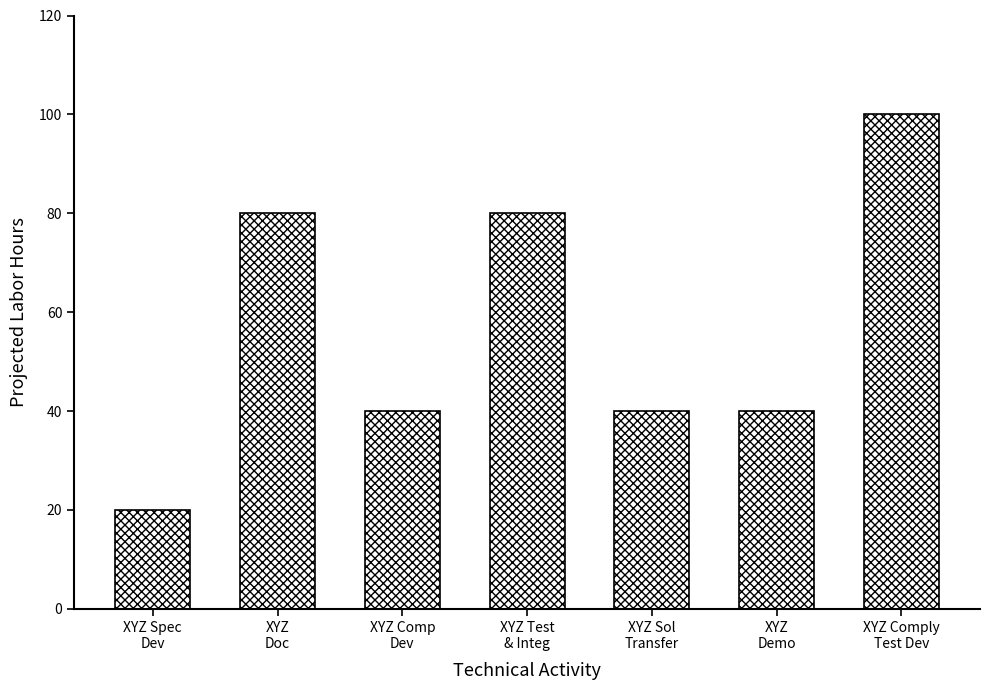

How many values are between 40 and 80?

5